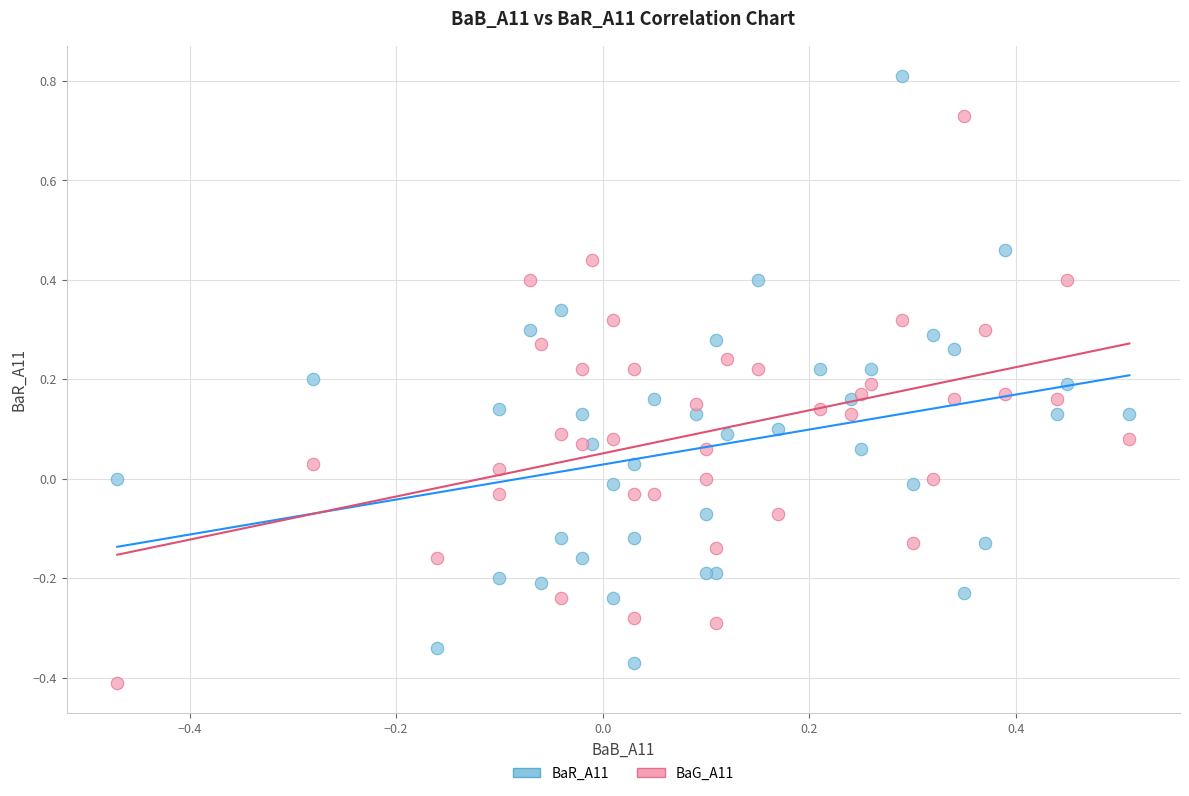

What is the X range (max minus min) for the scatter plot?

1.0